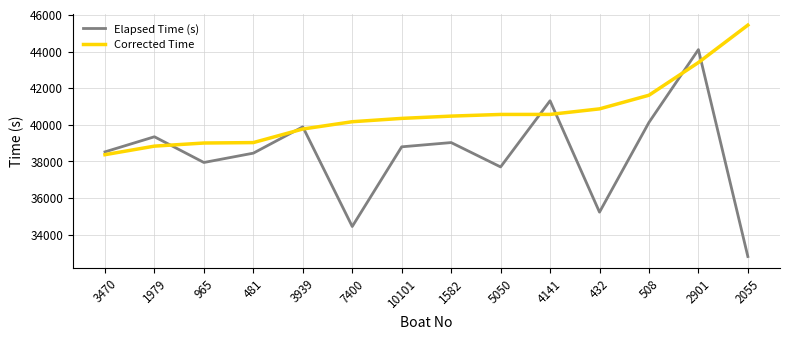

What is the difference between the maximum and minimum values in the Elapsed Time (s) series?

11296.0